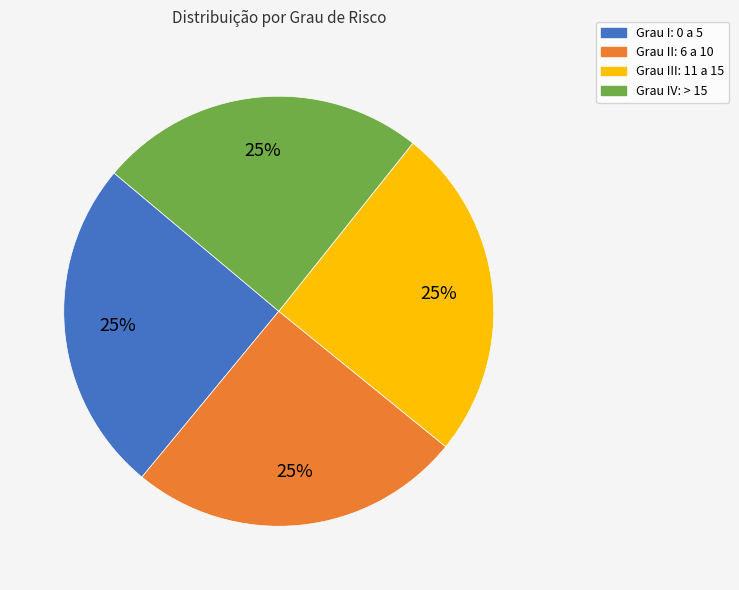

Does any single category account for the majority?

No